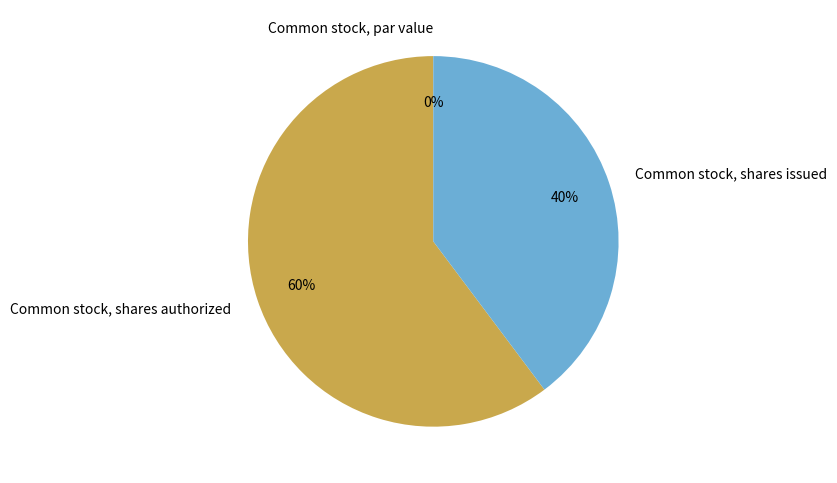

The Common stock, shares authorized slice represents 52% of the pie. True or false?

False